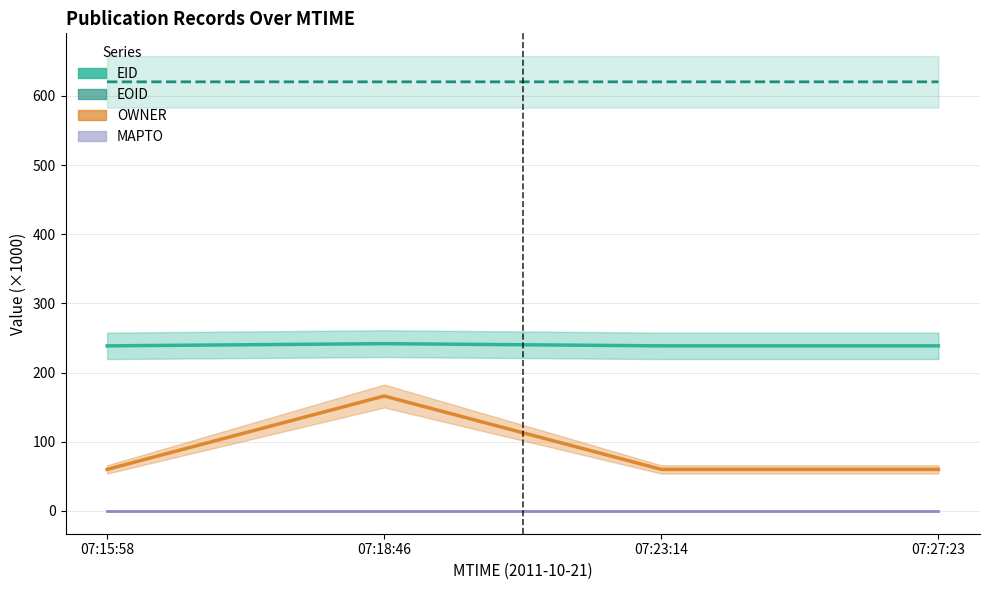

Rank the series by their maximum value, from lowest to highest.

MAPTO, OWNER, EID, EOID